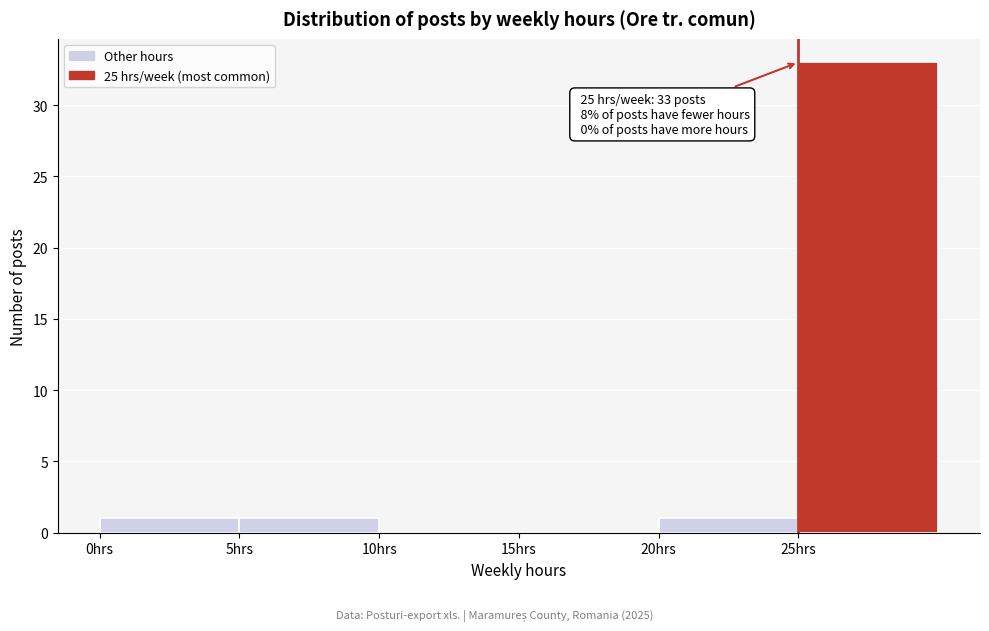

Which range on the x-axis has the tallest bar?

25 to 30